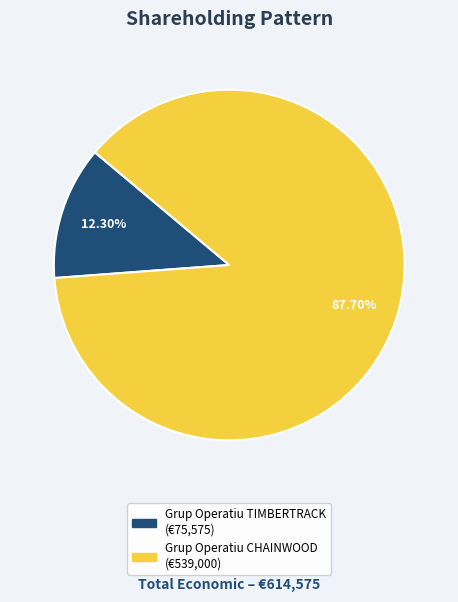

Which category has the smallest portion of the pie?

Grup Operatiu TIMBERTRACK